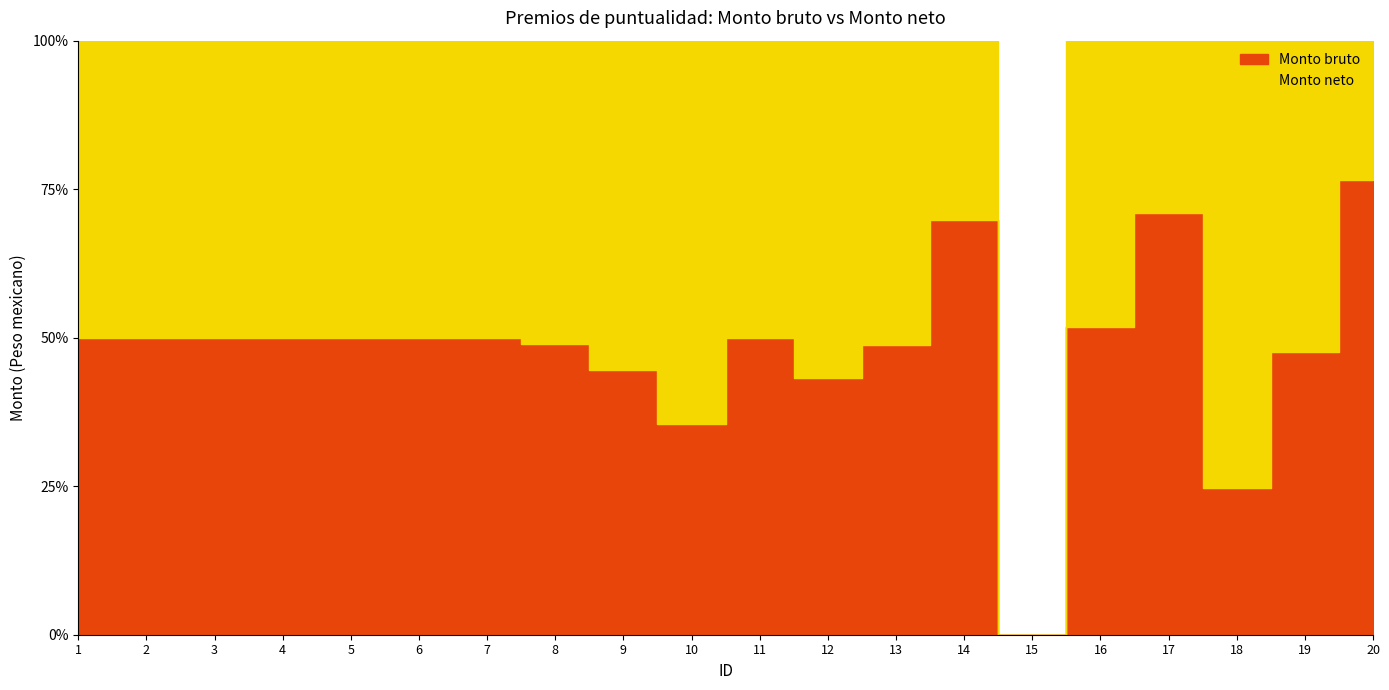

Between 9 and 12, which series saw the biggest shift?

Monto neto